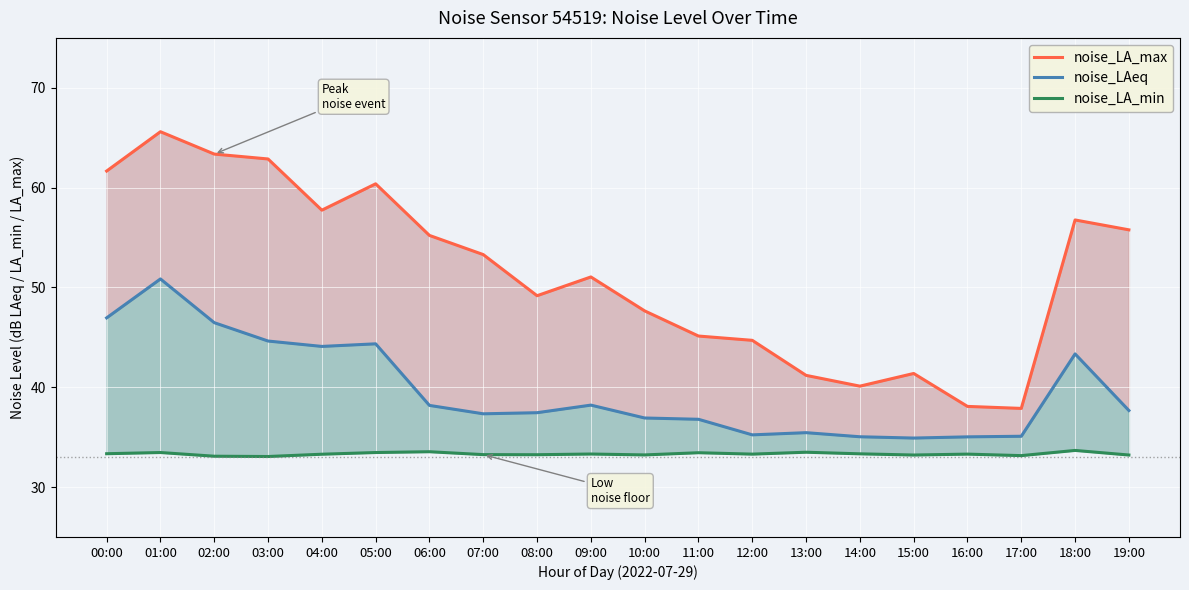

True or false: noise_LA_max has a value of 34.0 at 00:00.

False